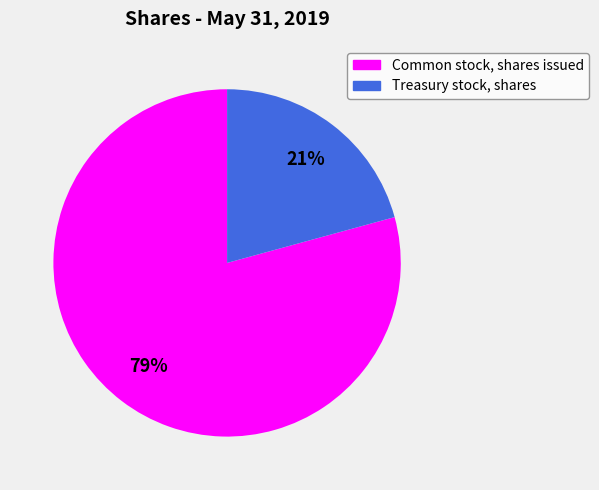

Combined, do Common stock, shares issued and Treasury stock, shares account for over 50%?

Yes